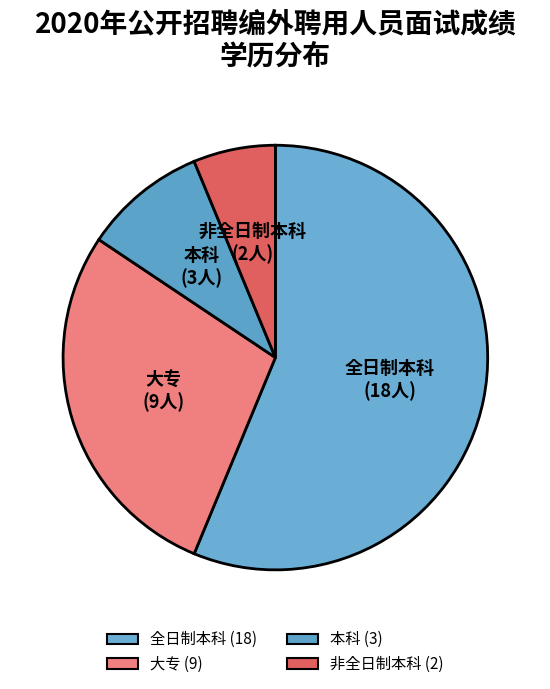

Between 大专 and 全日制本科, which is larger?

全日制本科